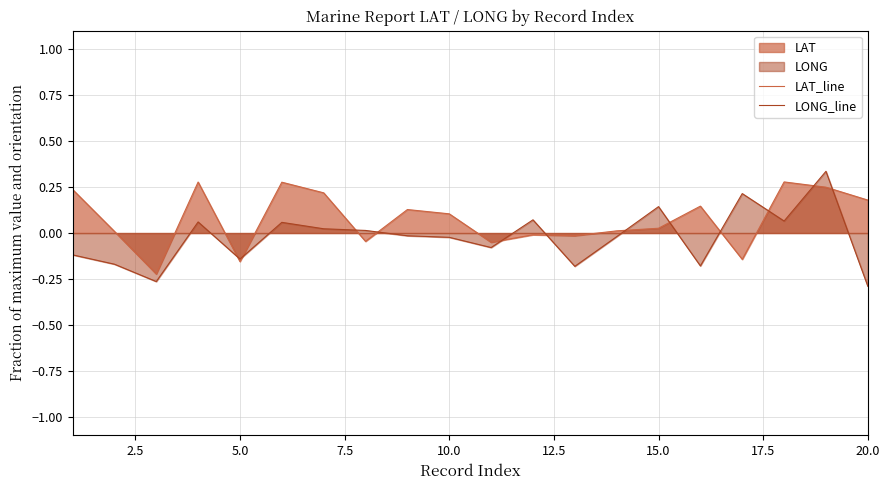

Which series has the largest range (max minus min)?

LONG_line